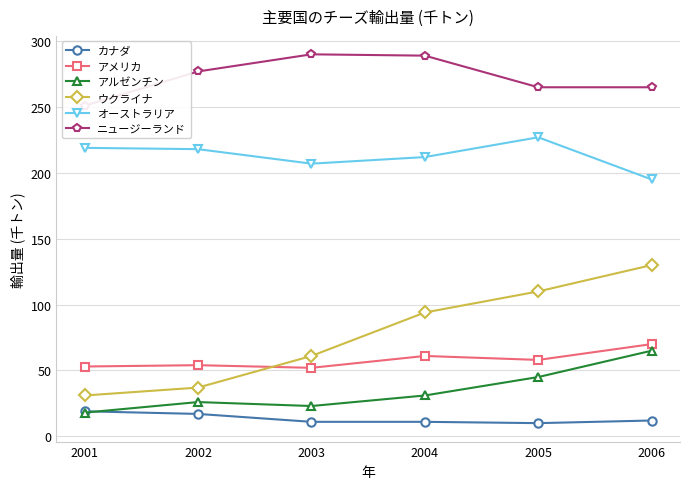

Reading left to right, list all the values displayed in this chart.

カナダ: 19	17	11	11	10	12
アメリカ: 53	54	52	61	58	70
アルゼンチン: 18	26	23	31	45	65
ウクライナ: 31	37	61	94	110	130
オーストラリア: 219	218	207	212	227	195
ニュージーランド: 251	277	290	289	265	265